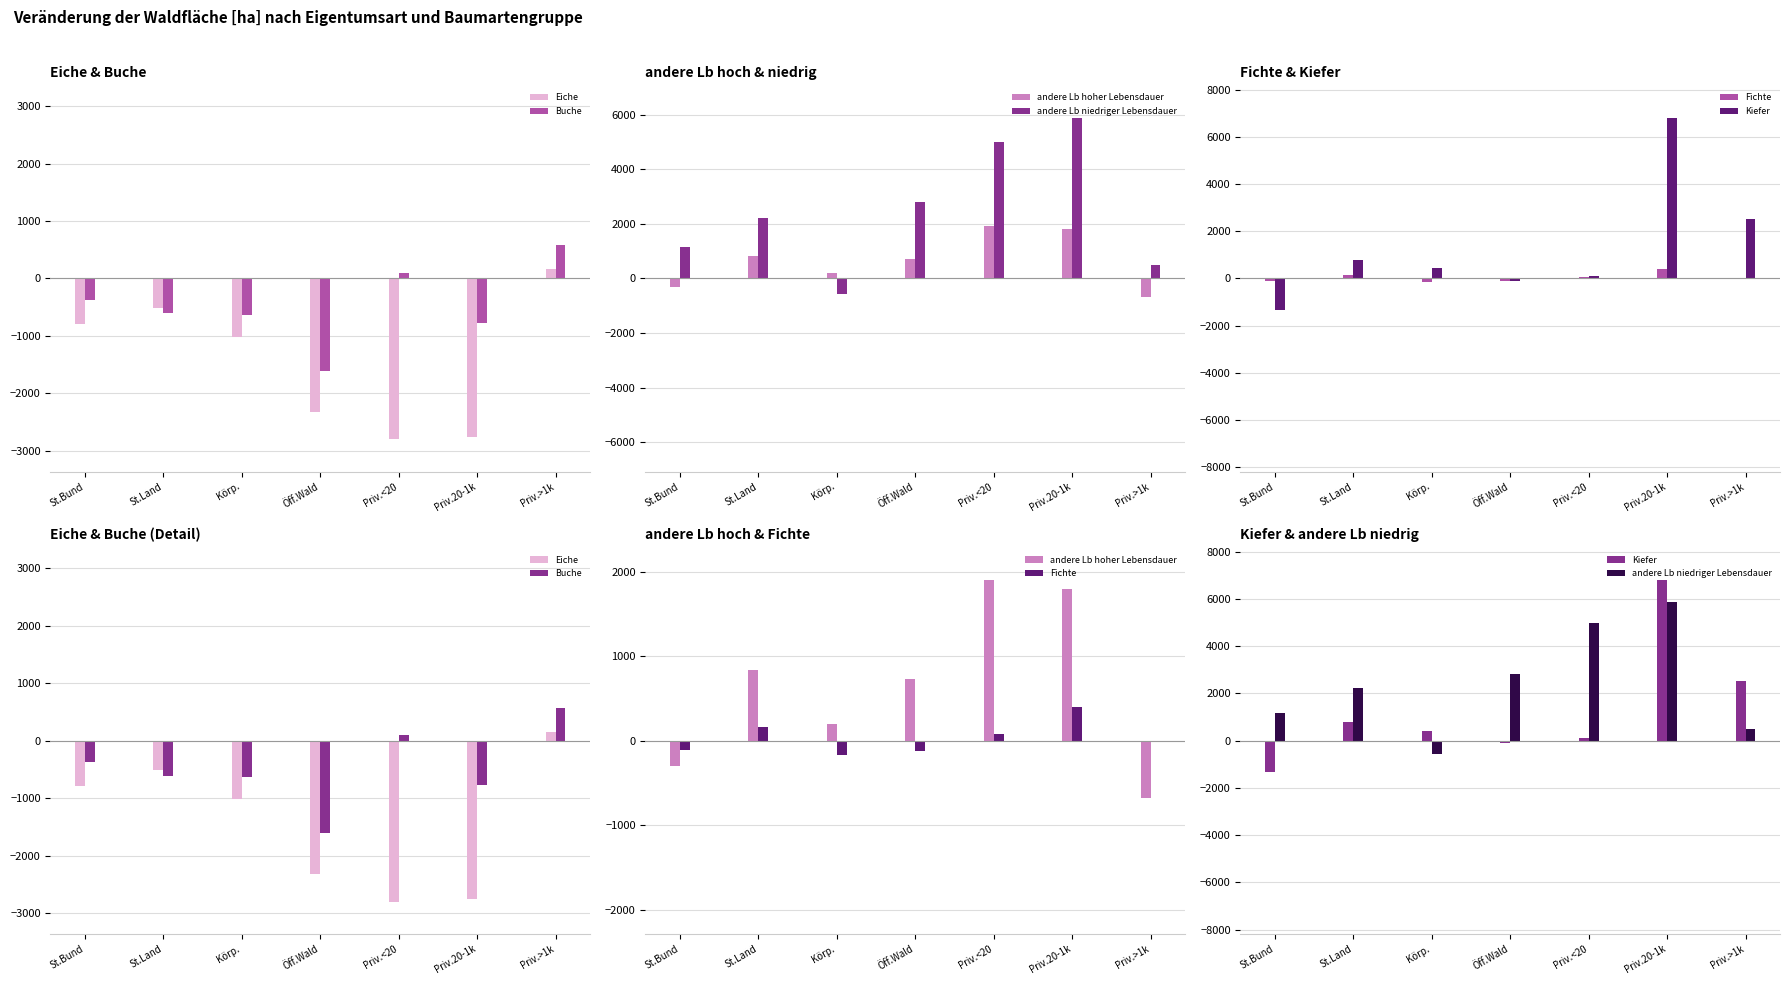

How many values in Buche are below zero?

5